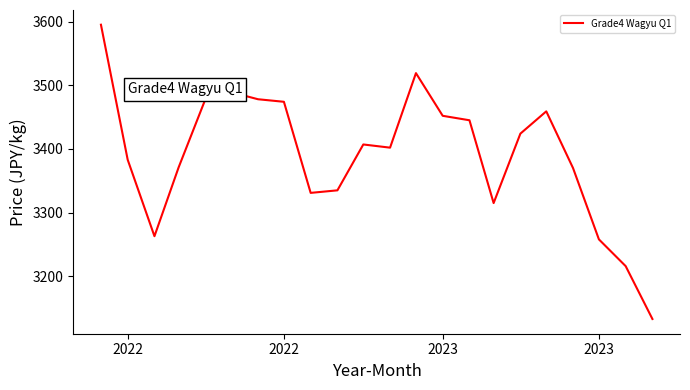

What is the difference between the maximum and minimum values?

462